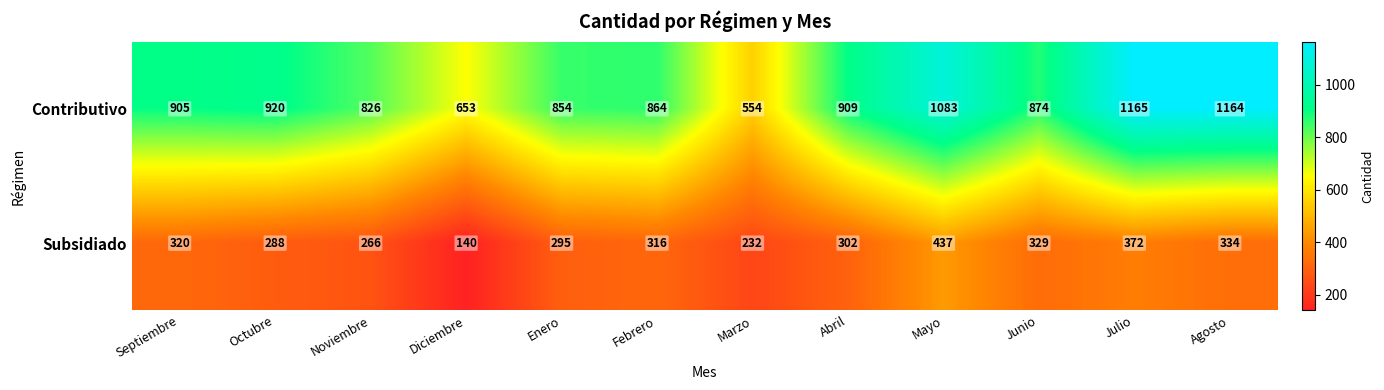

Which series has the largest range (max minus min)?

Contributivo